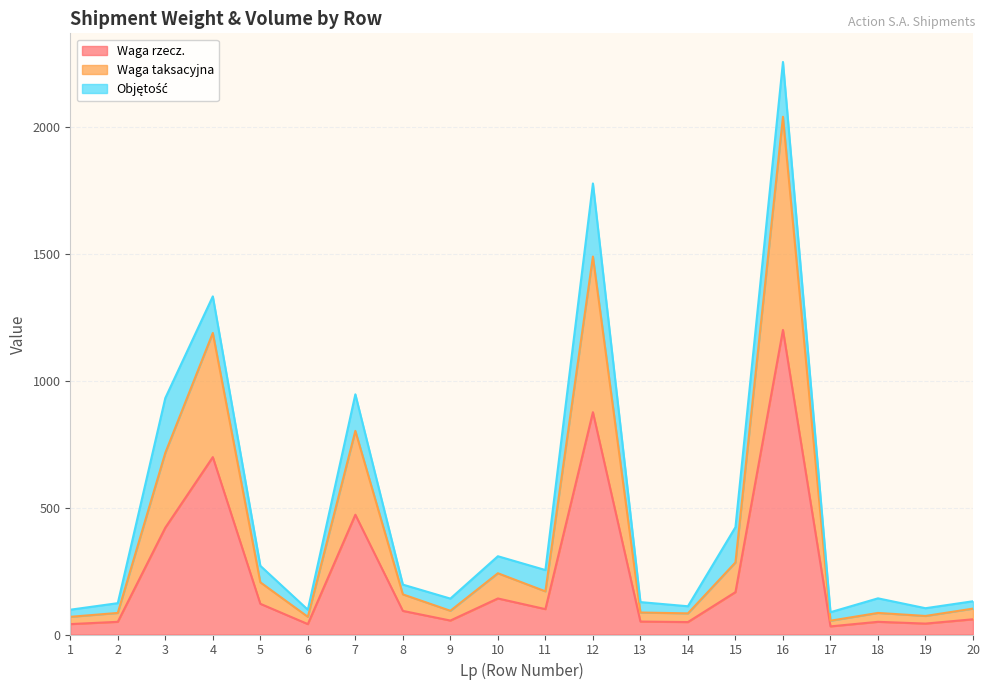

How many lines are shown in the chart?

3